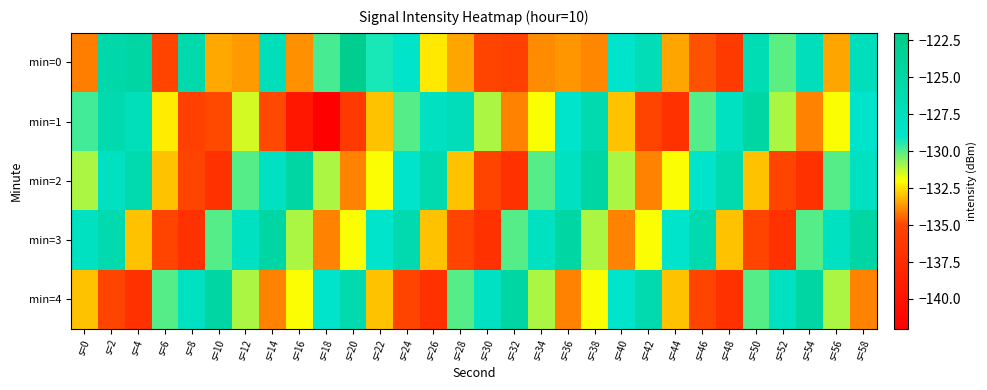

Which series has the widest spread of values?

min=1